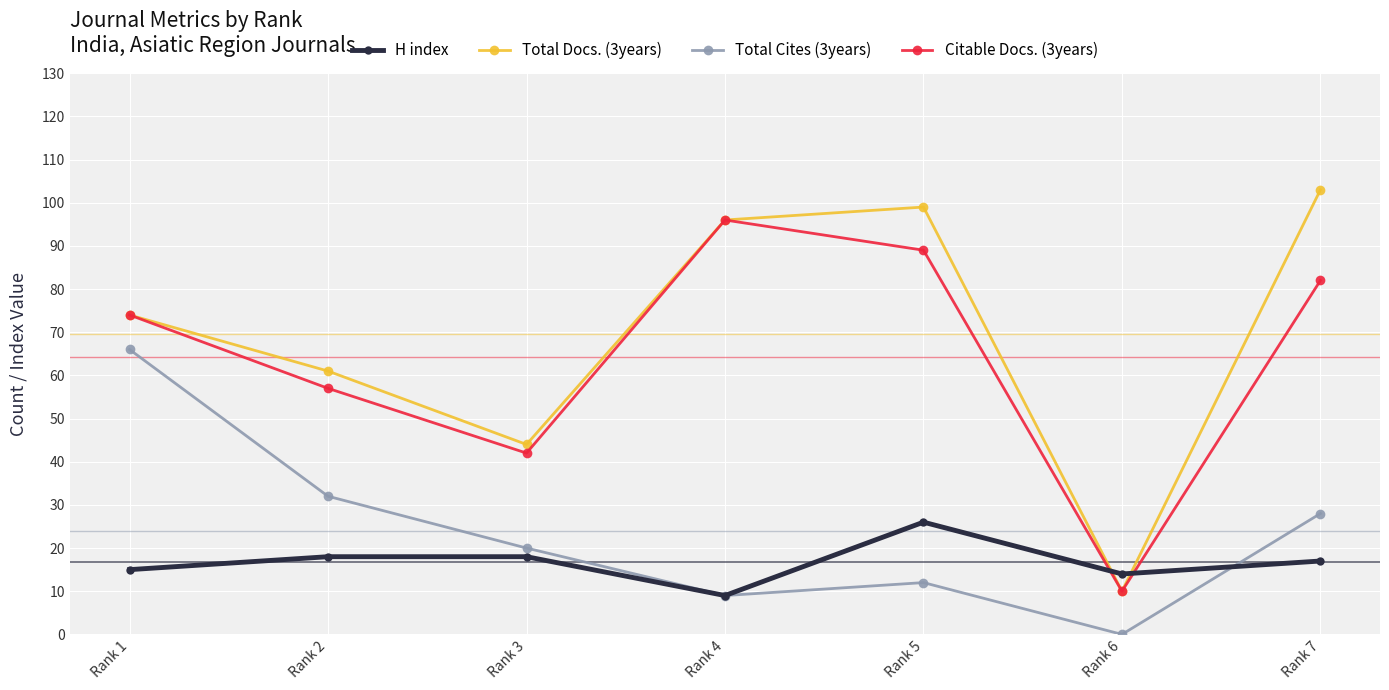

How many values in the Total Docs. (3years) series are below 74?

3